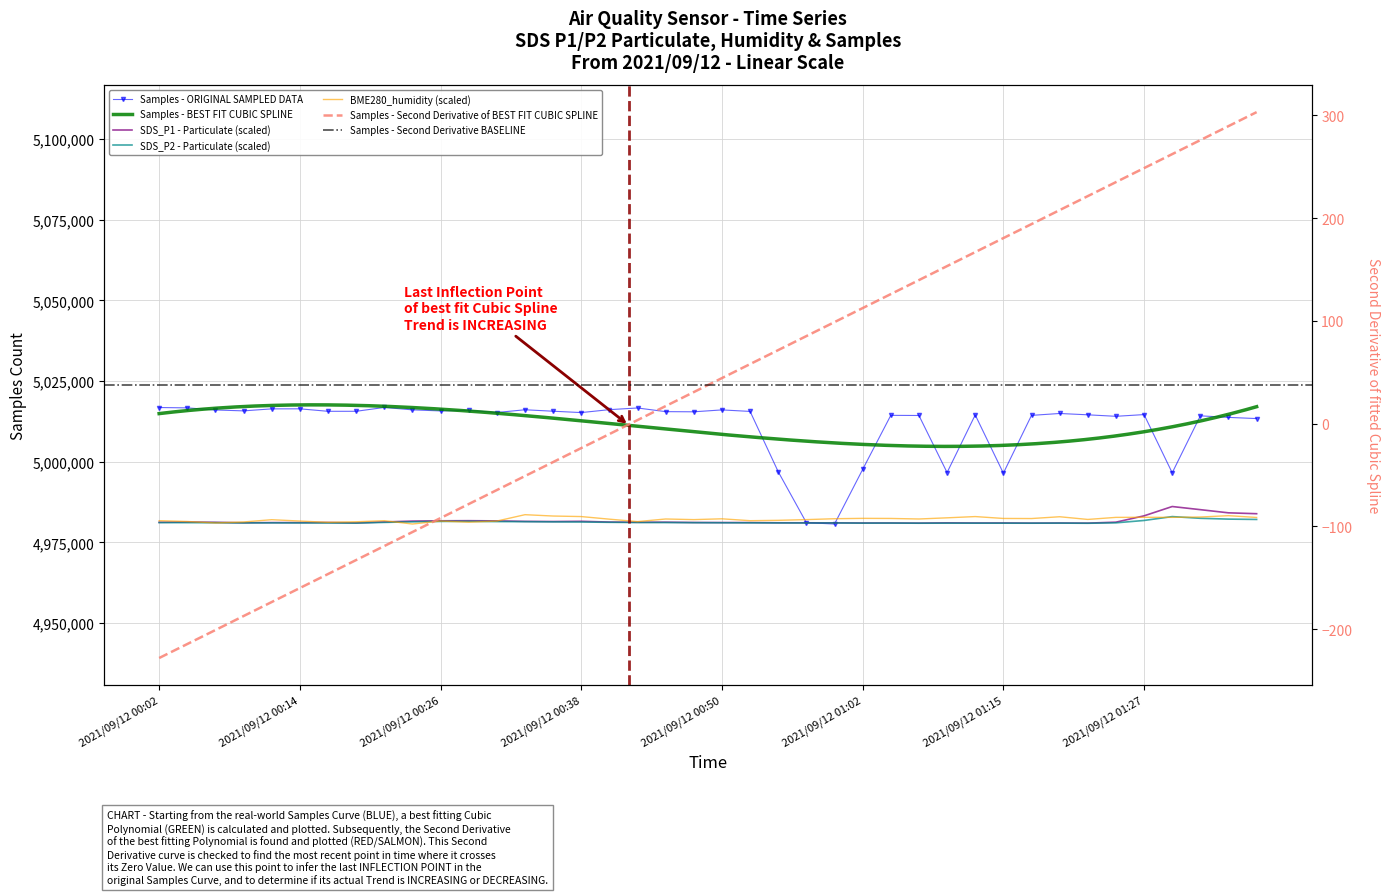

Rank the series by their maximum value, from highest to lowest.

Samples, SDS_P1, BME280_humidity, SDS_P2